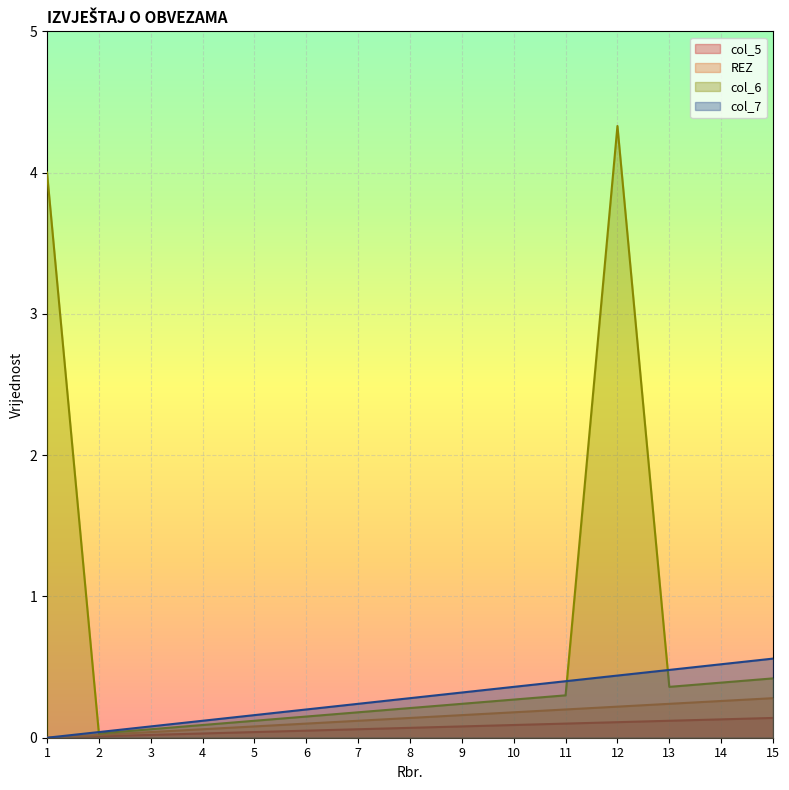

Reading left to right, list all the values displayed in this chart.

col_5: 1=0	2=0	3=0	4=0	5=0	6=0	7=0	8=0	9=0	10=0	11=0	12=0	13=0	14=0	15=0
REZ: 1=0	2=0	3=0	4=0	5=0	6=0	7=0	8=0	9=0	10=0	11=0	12=0	13=0	14=0	15=0
col_6: 1=4	2=0	3=0	4=0	5=0	6=0	7=0	8=0	9=0	10=0	11=0	12=4	13=0	14=0	15=0
col_7: 1=0	2=0	3=0	4=0	5=0	6=0	7=0	8=0	9=0	10=0	11=0	12=0	13=0	14=0	15=0